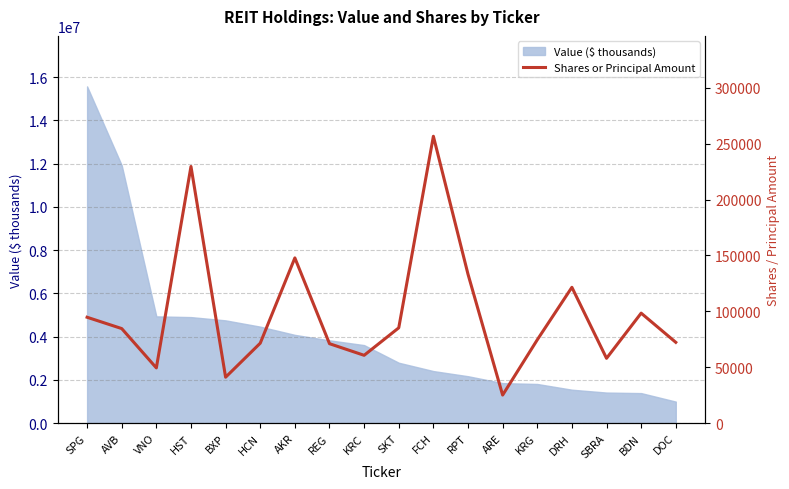

What is the value of the 4th point from the left?

229679